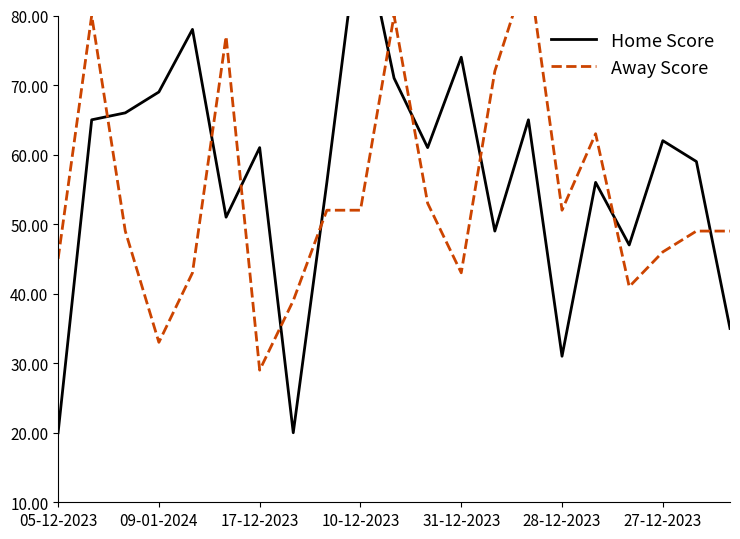

How many interior local peaks does the Home Score series have?

7